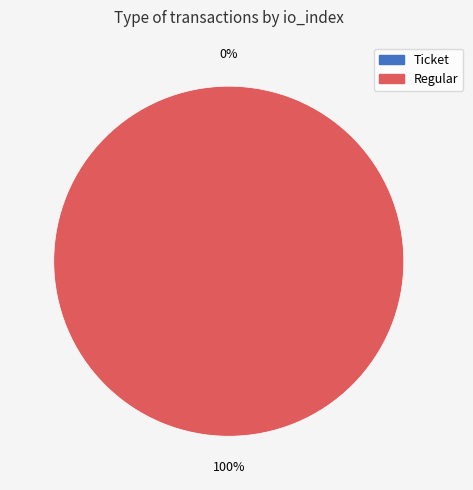

How many slices are in this pie chart?

2